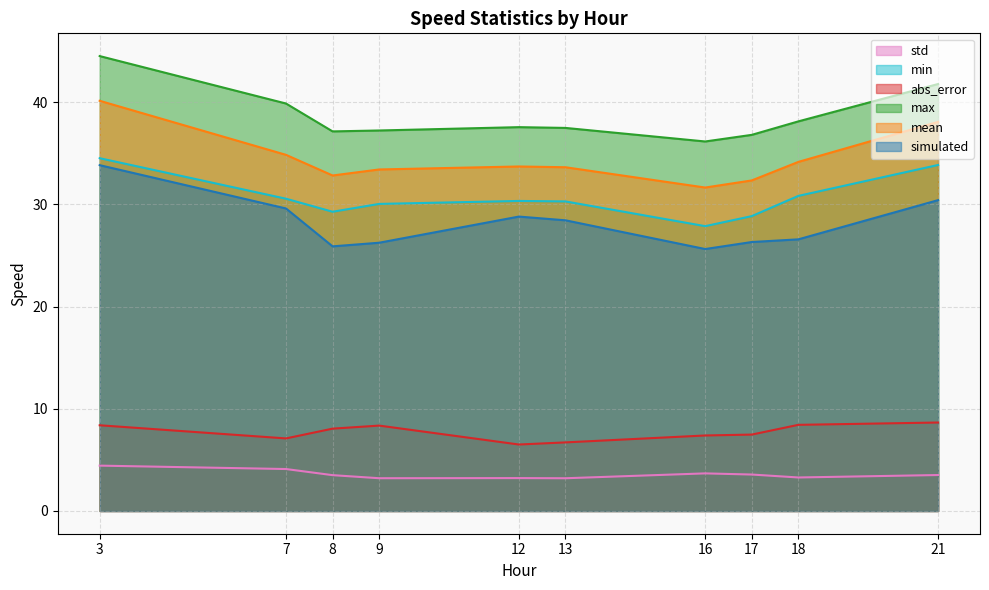

Where is std nearest to the value 3?

13